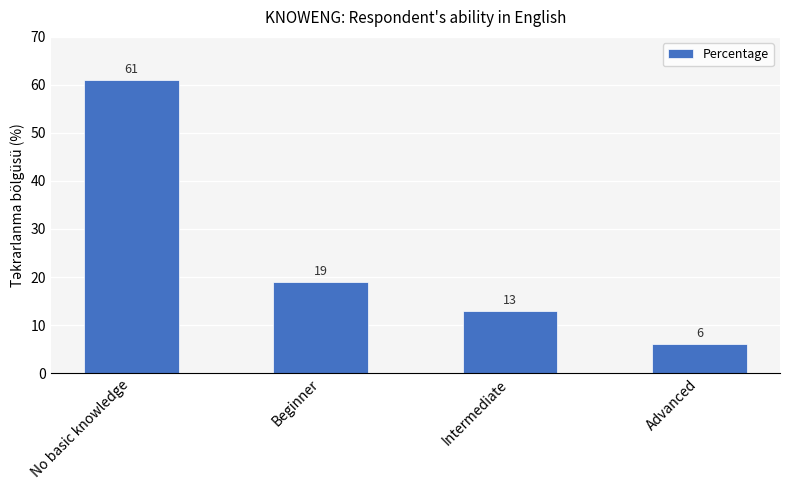

Where is the data nearest to the value 33?

Beginner